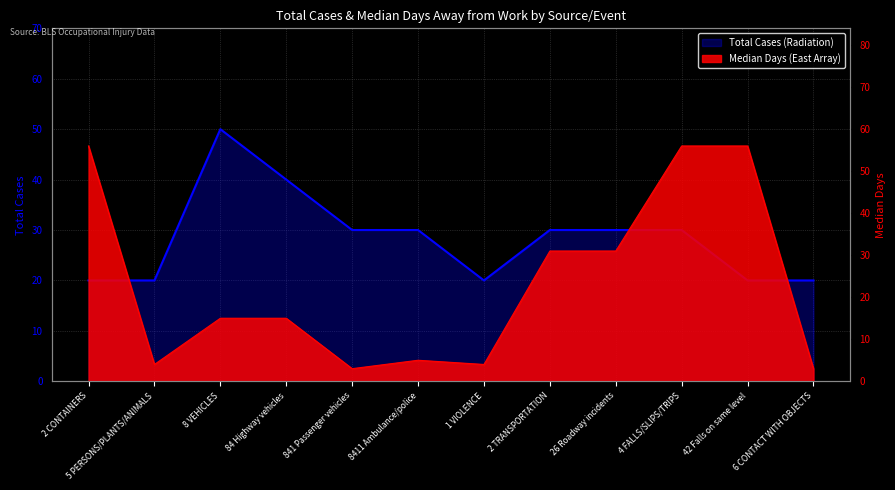

What is the total value across all series at 4 FALLS/SLIPS/TRIPS?

86